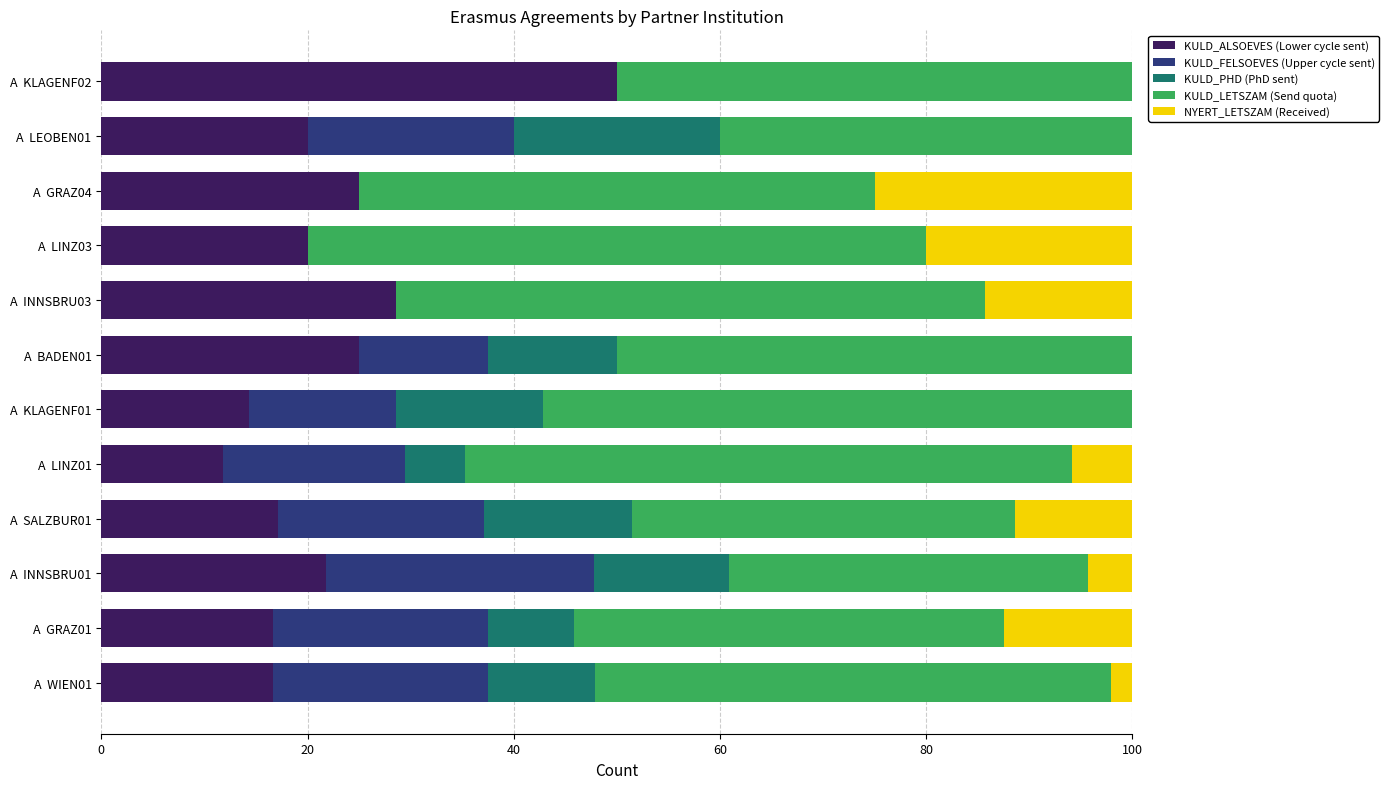

What is the total value across all series at A  KLAGENF02?

100.0